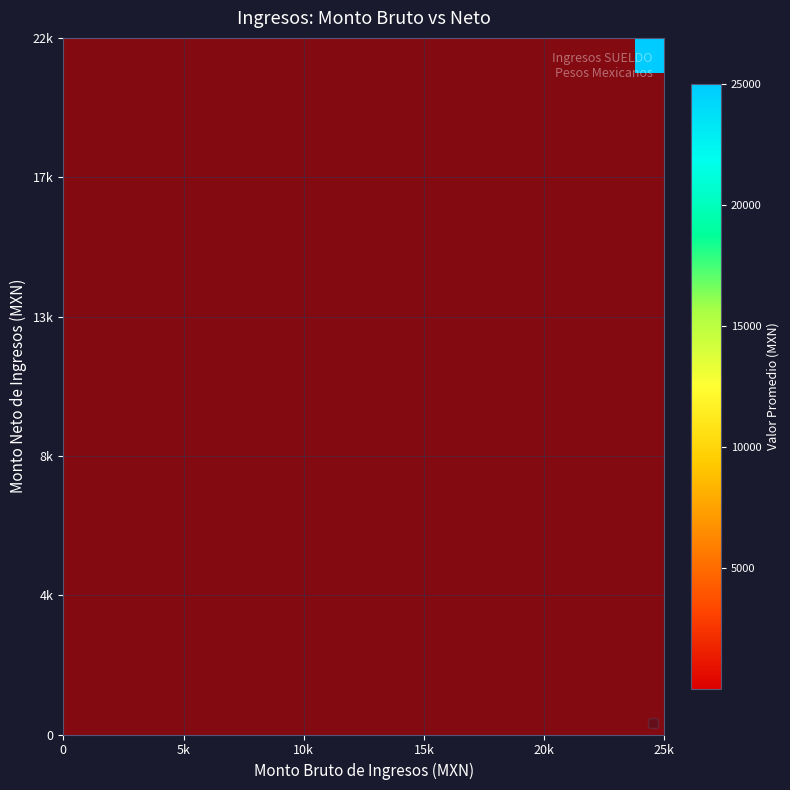

Count the number of categories in the chart.

10